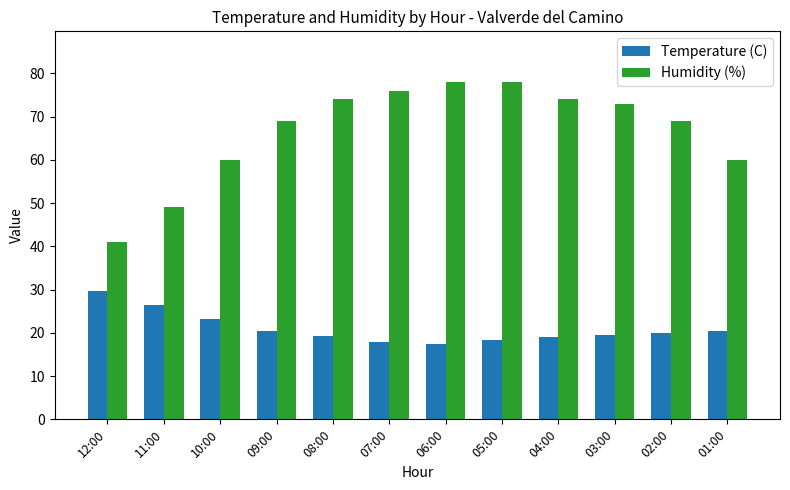

List the series in order of their overall mean, highest first.

Humidity (%), Temperature (C)